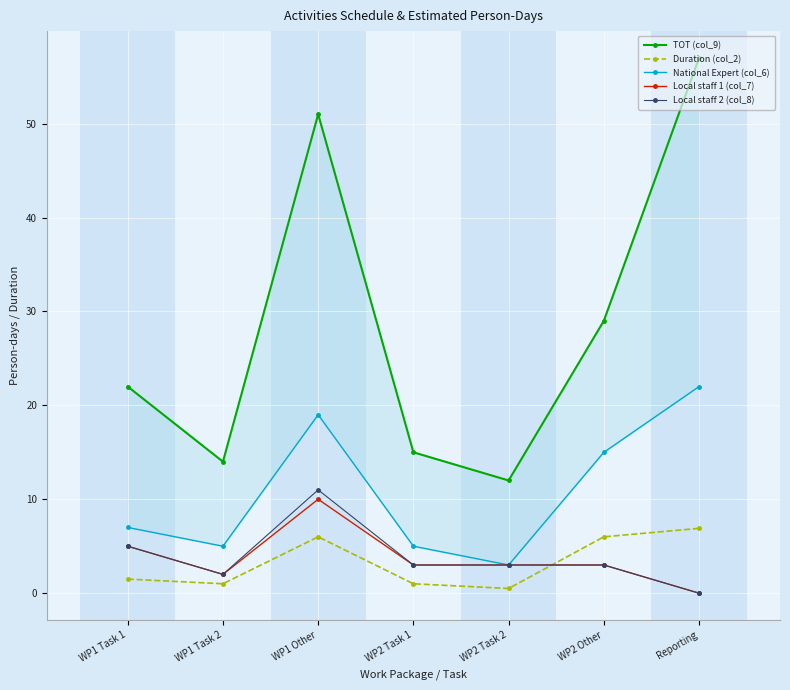

What is the average value of the National Expert (col_6) series?

10.9